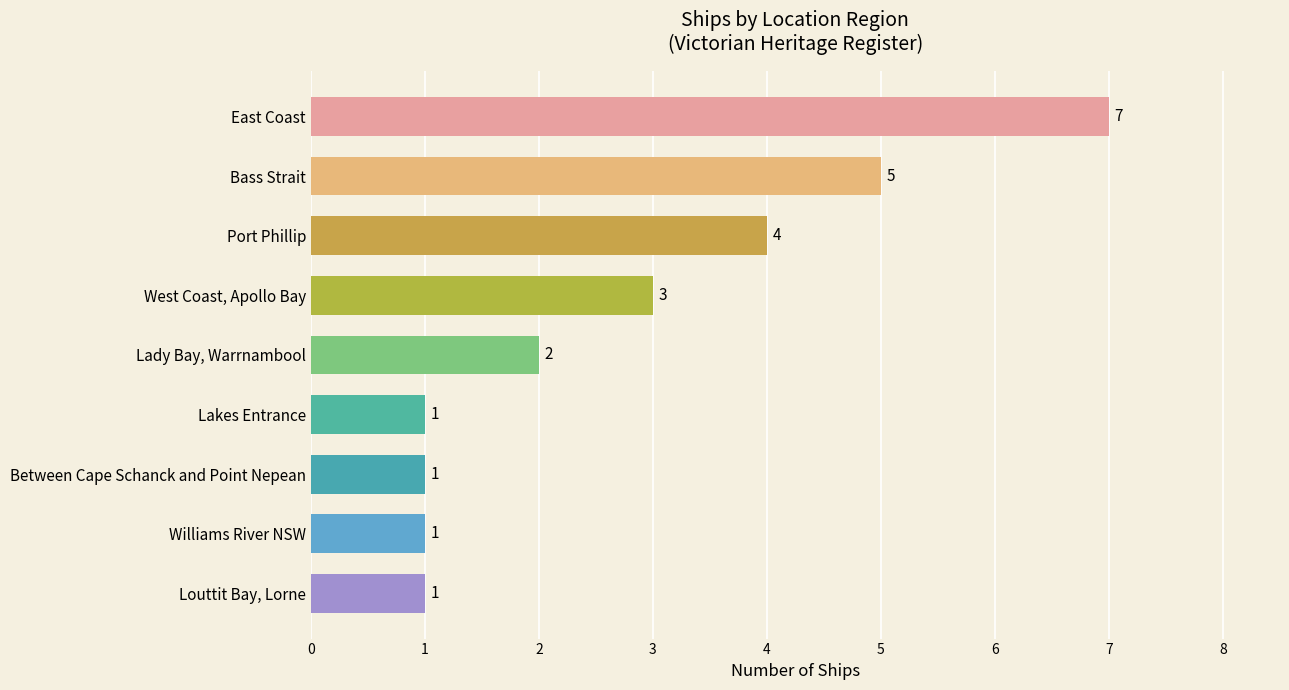

How many bars are there in total?

9